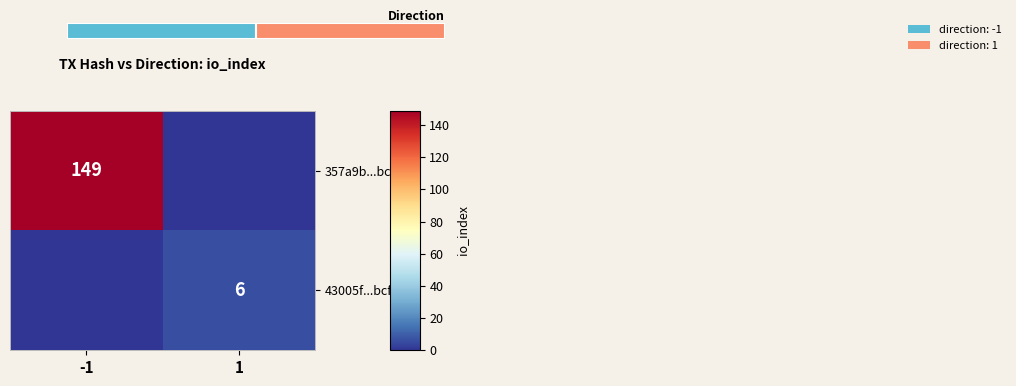

The 43005f...bcfa series shows 1 at 1. True or false?

False